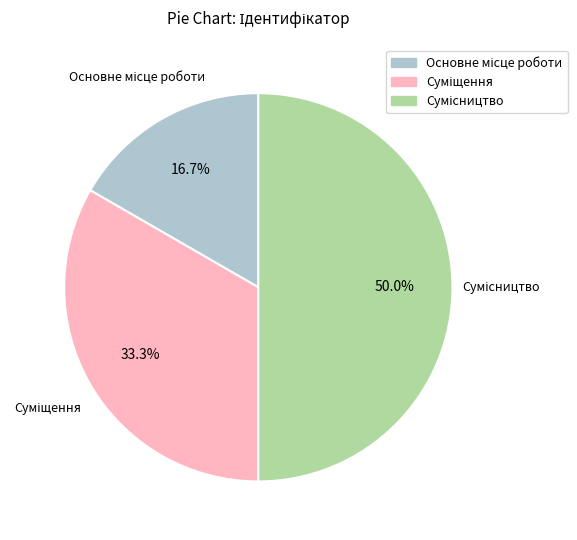

How many slices are in this pie chart?

3